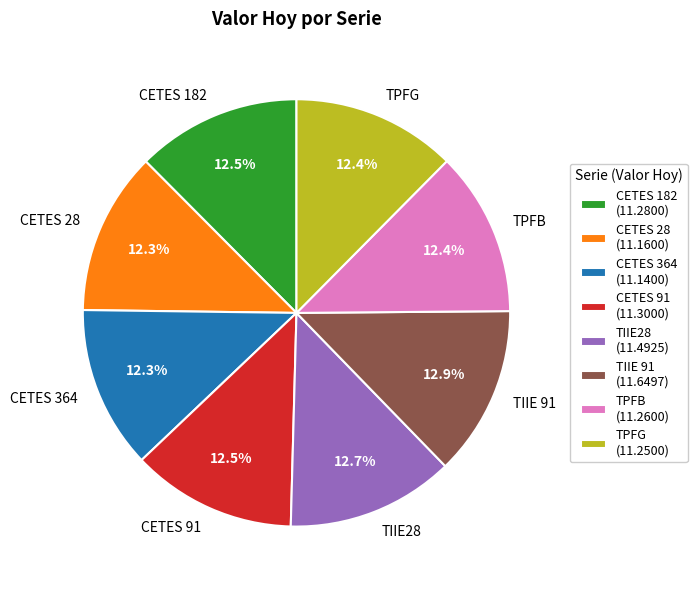

Does TIIE28 represent more than half of the total?

No